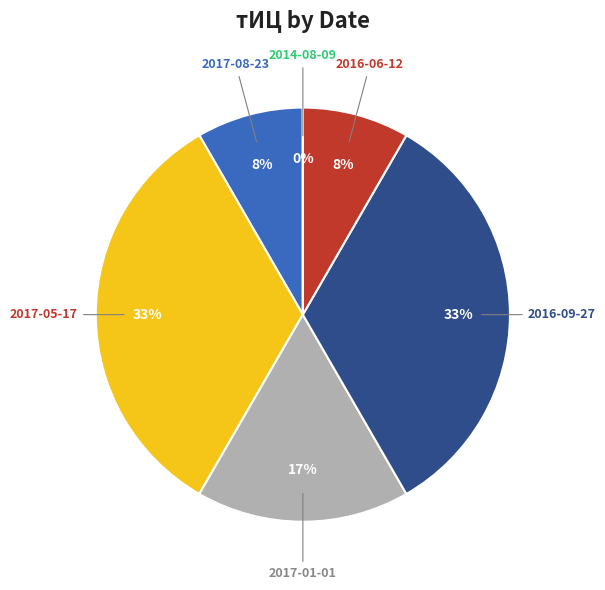

Which has a higher value, 2016-09-27 or 2016-06-12?

2016-09-27